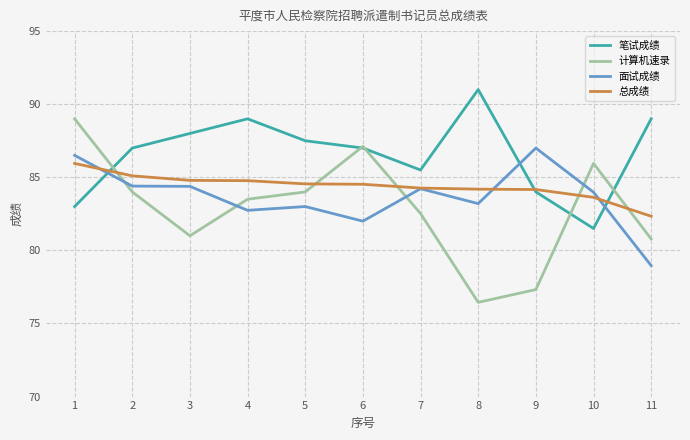

Which series has the largest range (max minus min)?

计算机速录